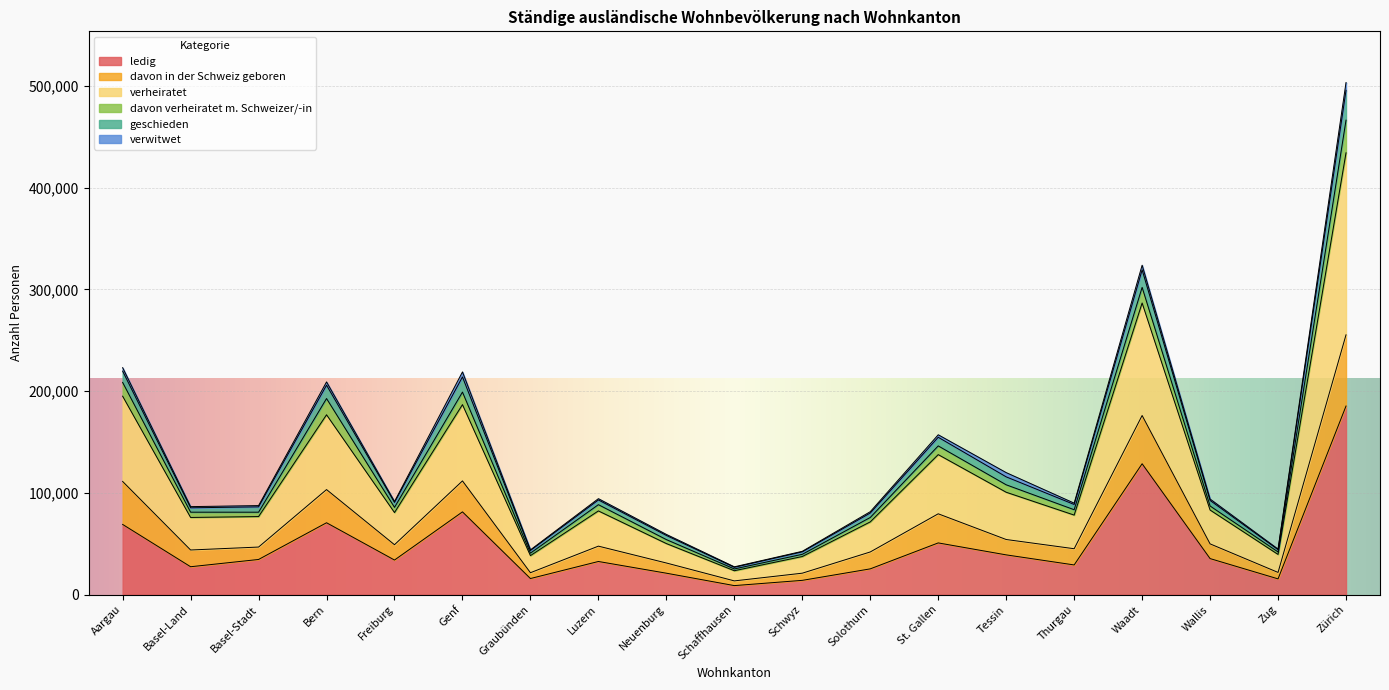

Which category has the highest value in the ledig series?

Zürich